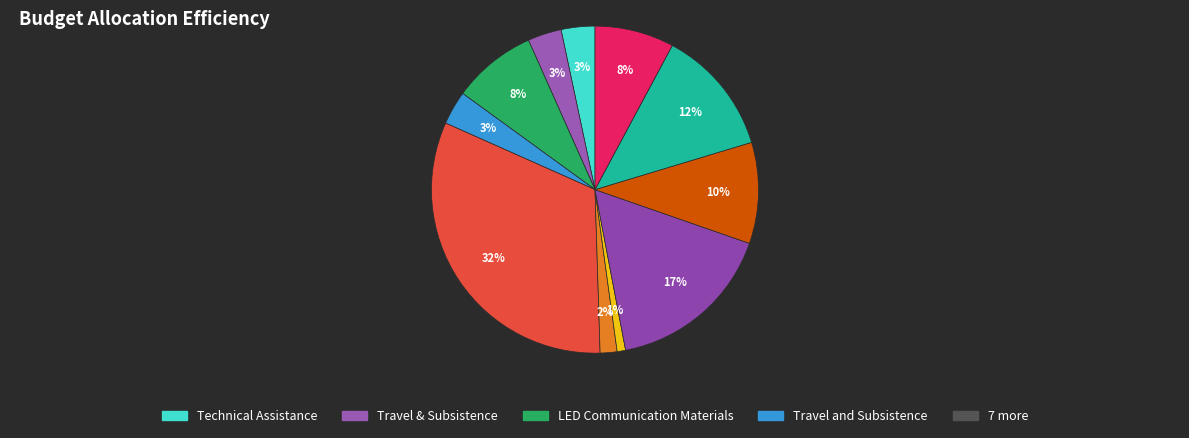

How many slices are in this pie chart?

11